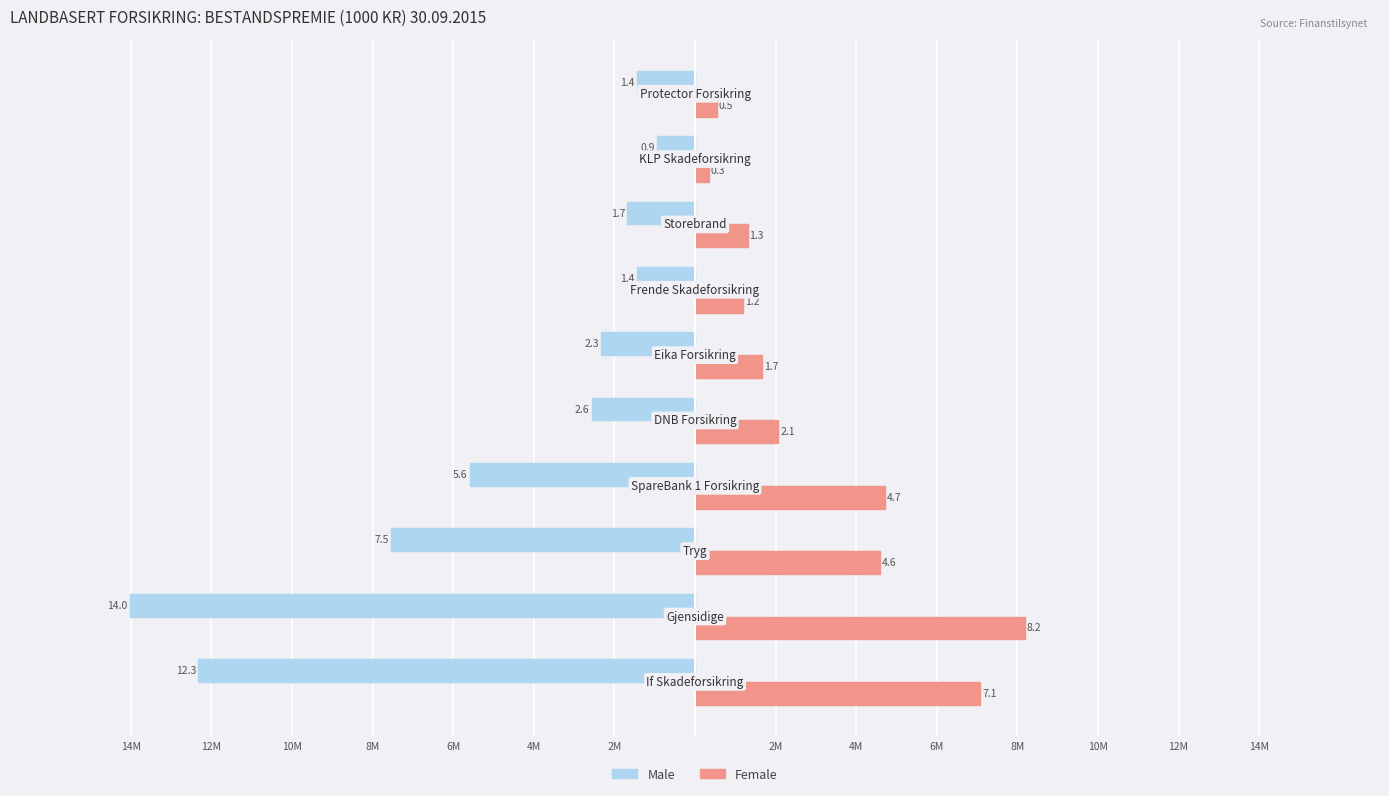

What is the difference between the second highest and second lowest values in the Female series?

6.5